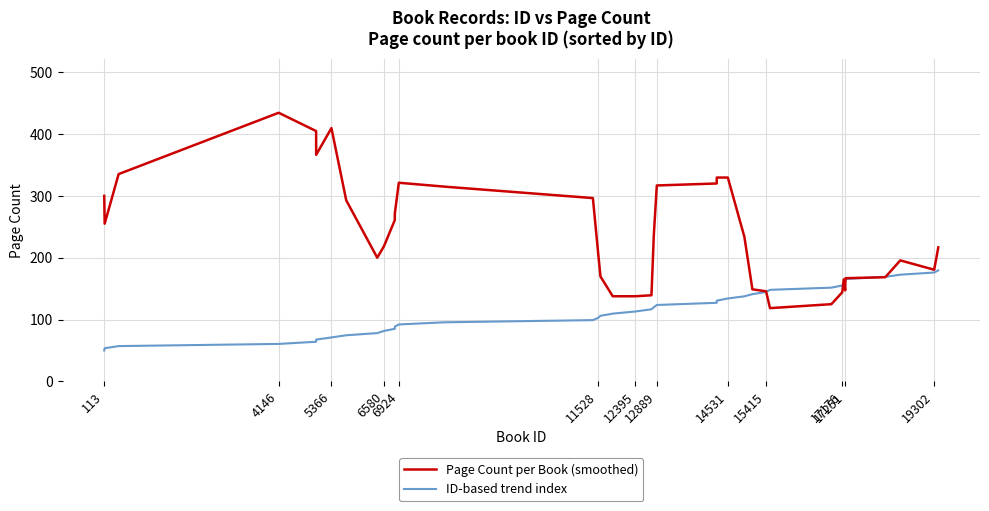

After their last crossing, which series has the higher values: Page Count per Book (smoothed) or ID-based trend index?

Page Count per Book (smoothed)